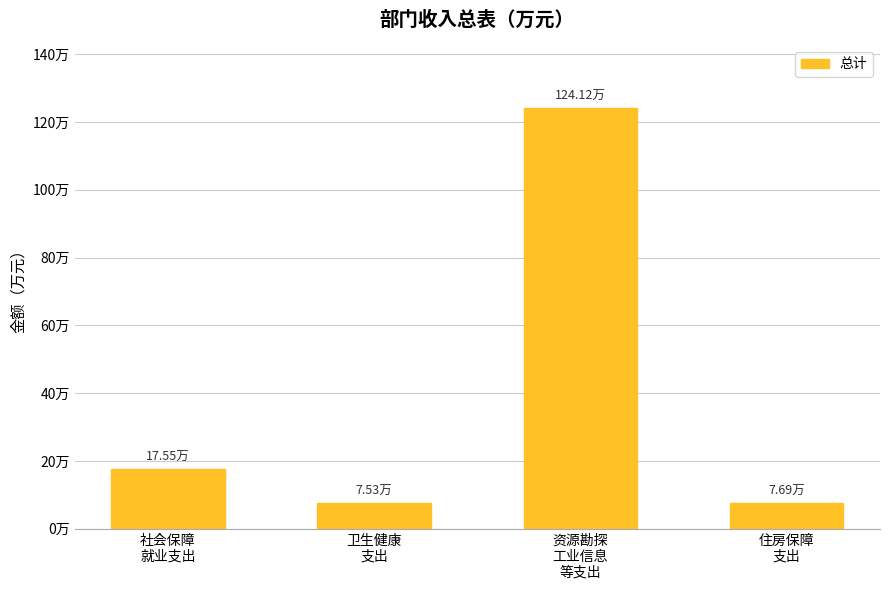

Does the chart contain any negative values?

No